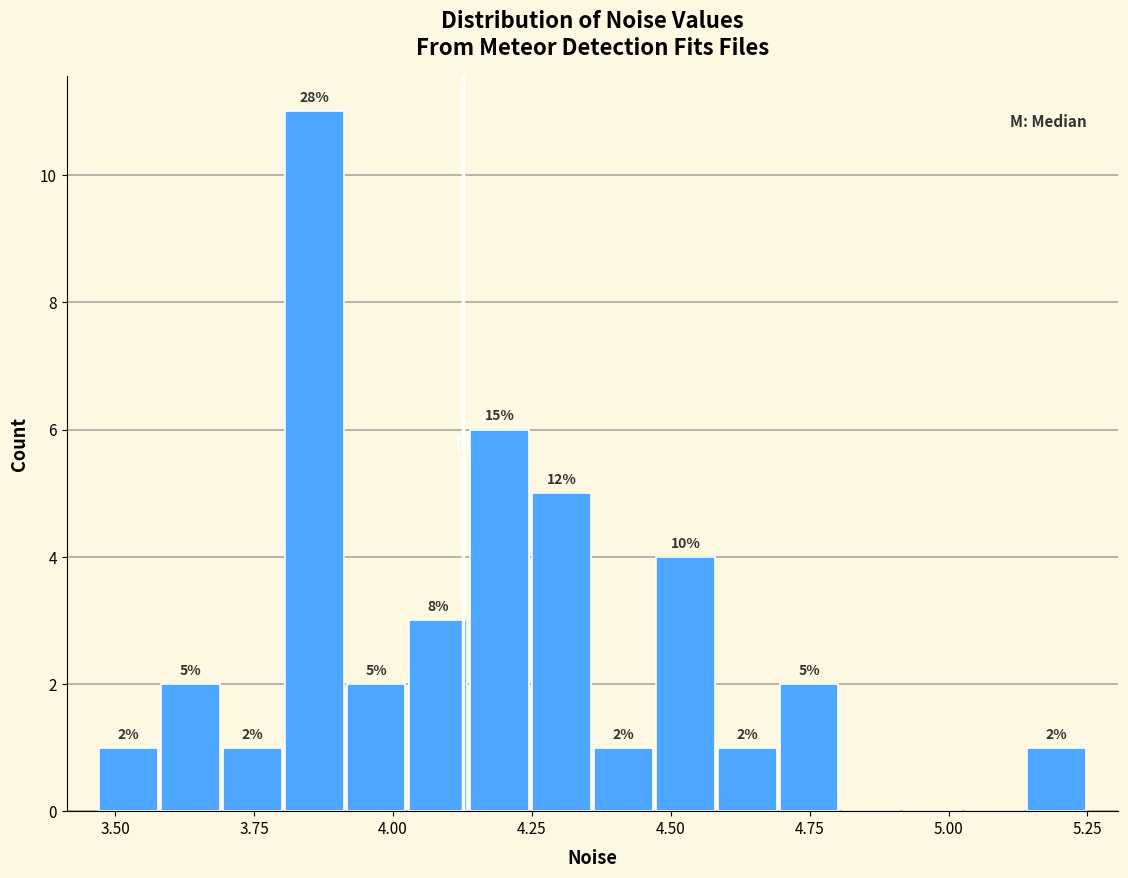

Around what value on the x-axis is the tallest bar? Give the approximate position of its centre, as read against the axis.

3.85